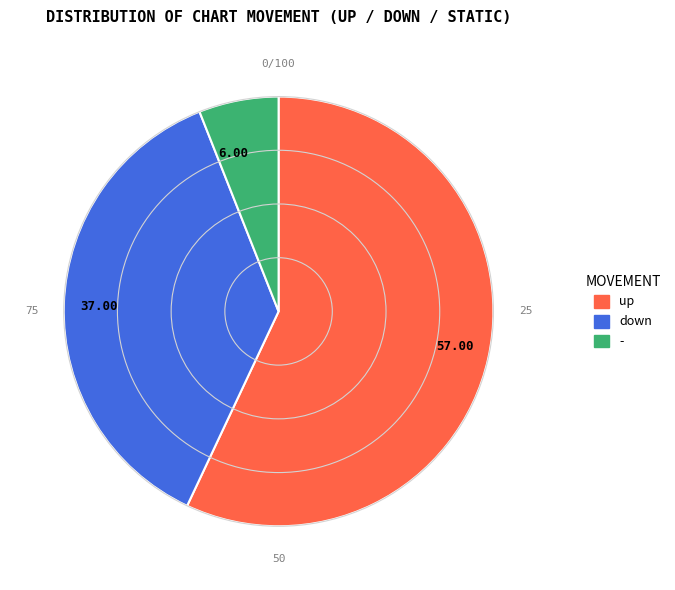

Combined, do 6.00 and 37.00 account for over 50%?

No